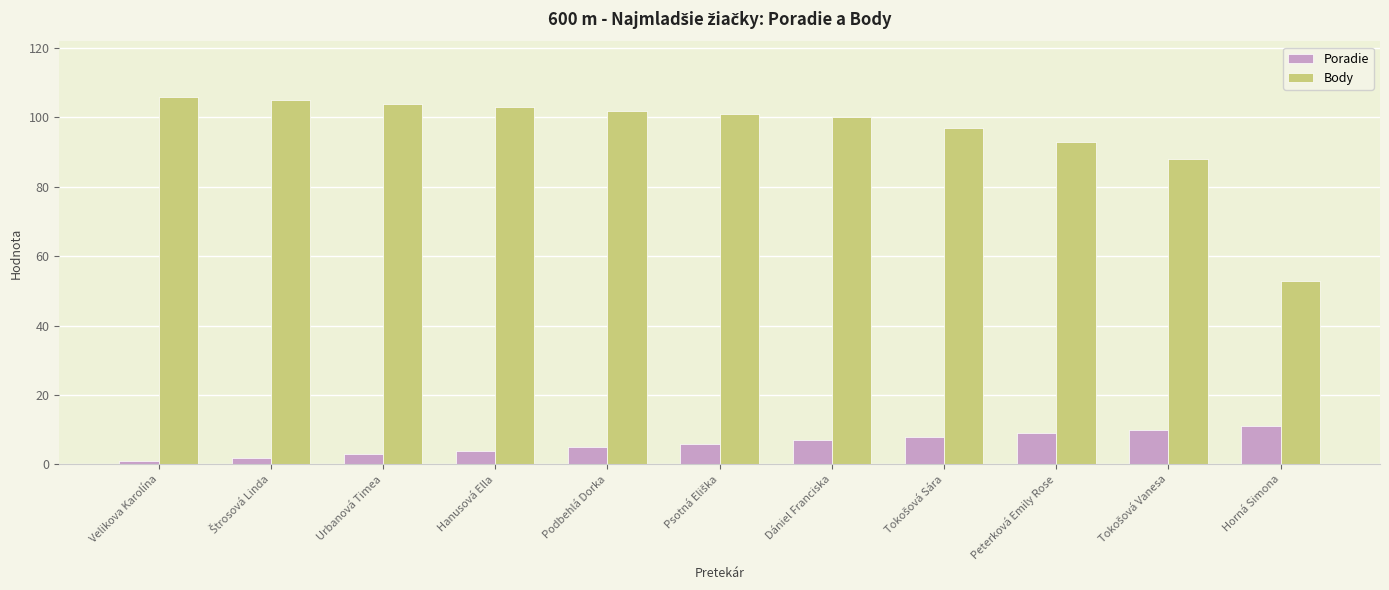

What is the smallest value displayed?

1